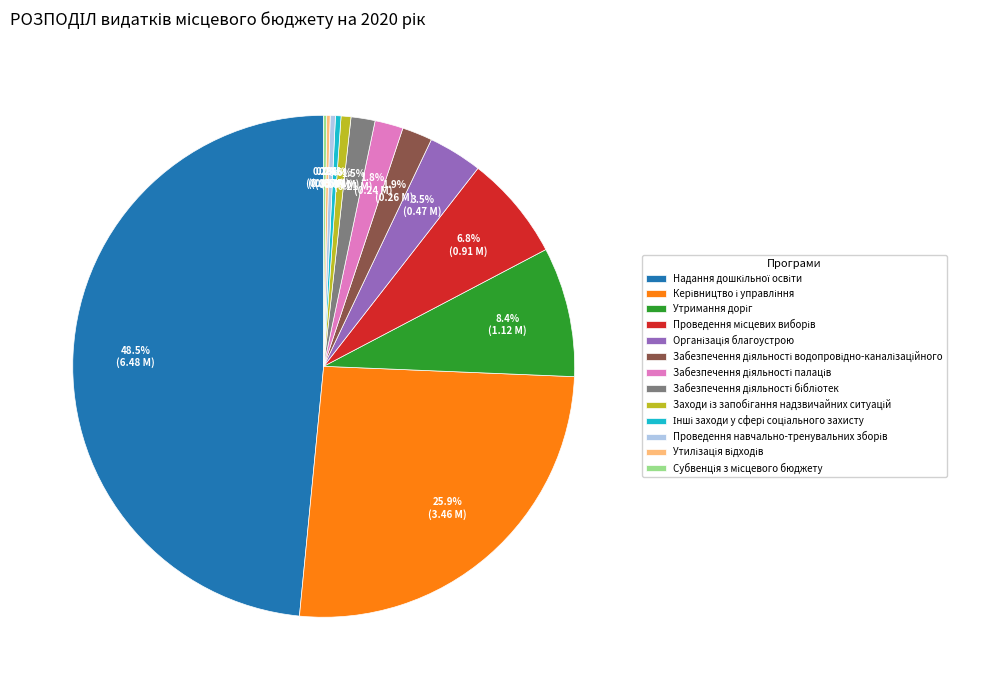

Is there a majority slice in this chart?

No